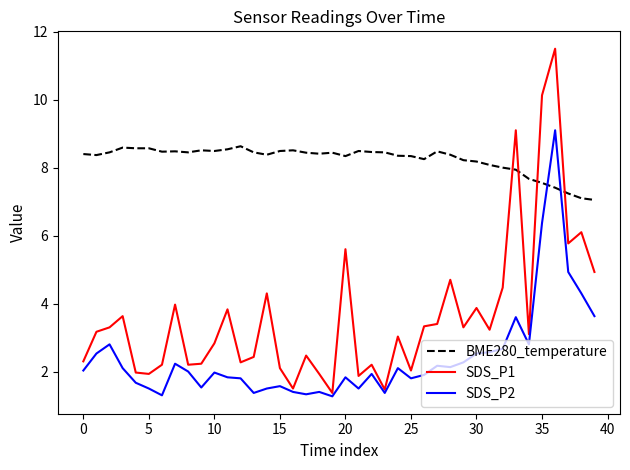

Which series has the largest range (max minus min)?

SDS_P1